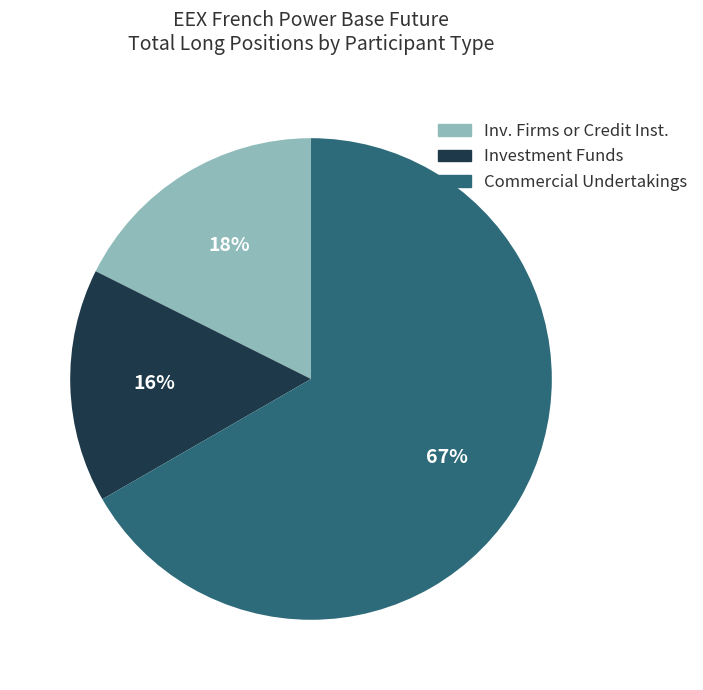

Combined, do Commercial Undertakings and Investment Funds account for over 50%?

Yes